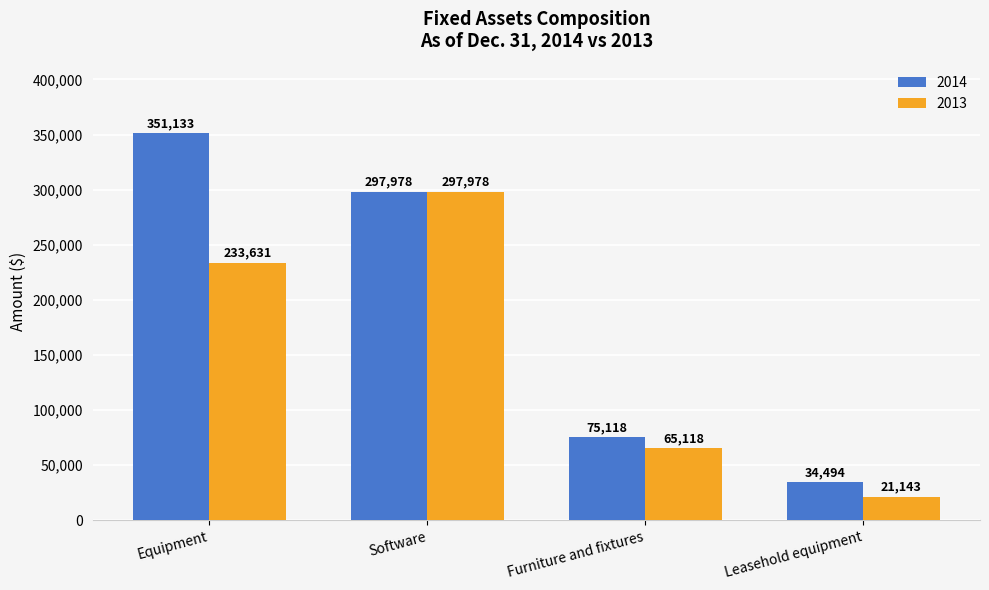

Reading left to right, extract all data points from this chart.

2014: 351133	297978	75118	34494
2013: 233631	297978	65118	21143